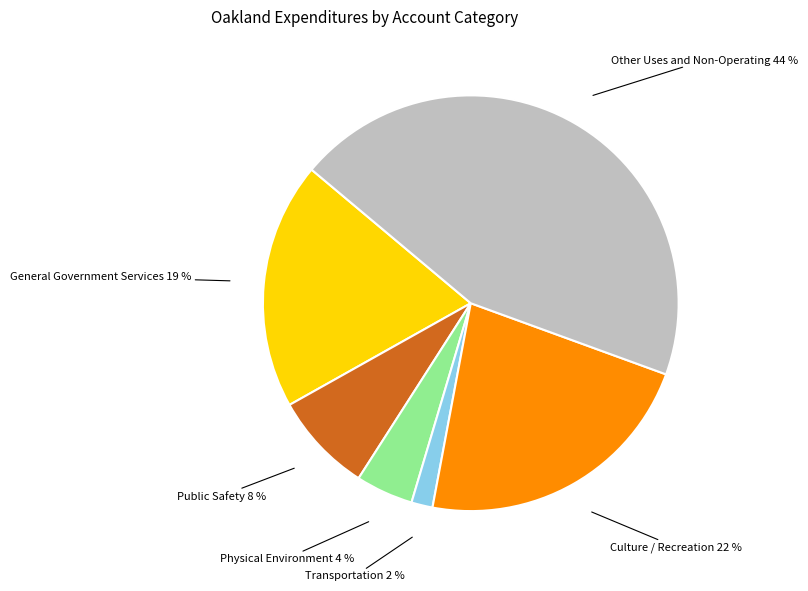

Is there a majority slice in this chart?

No